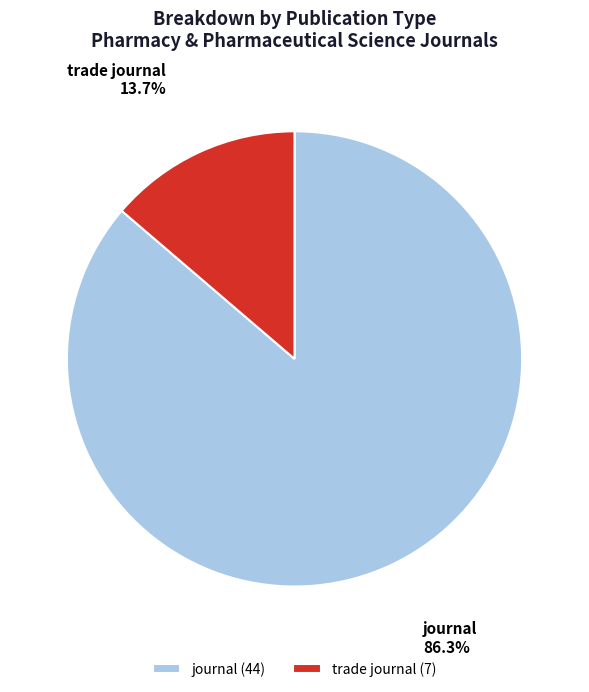

Between journal and trade journal, which is larger?

journal